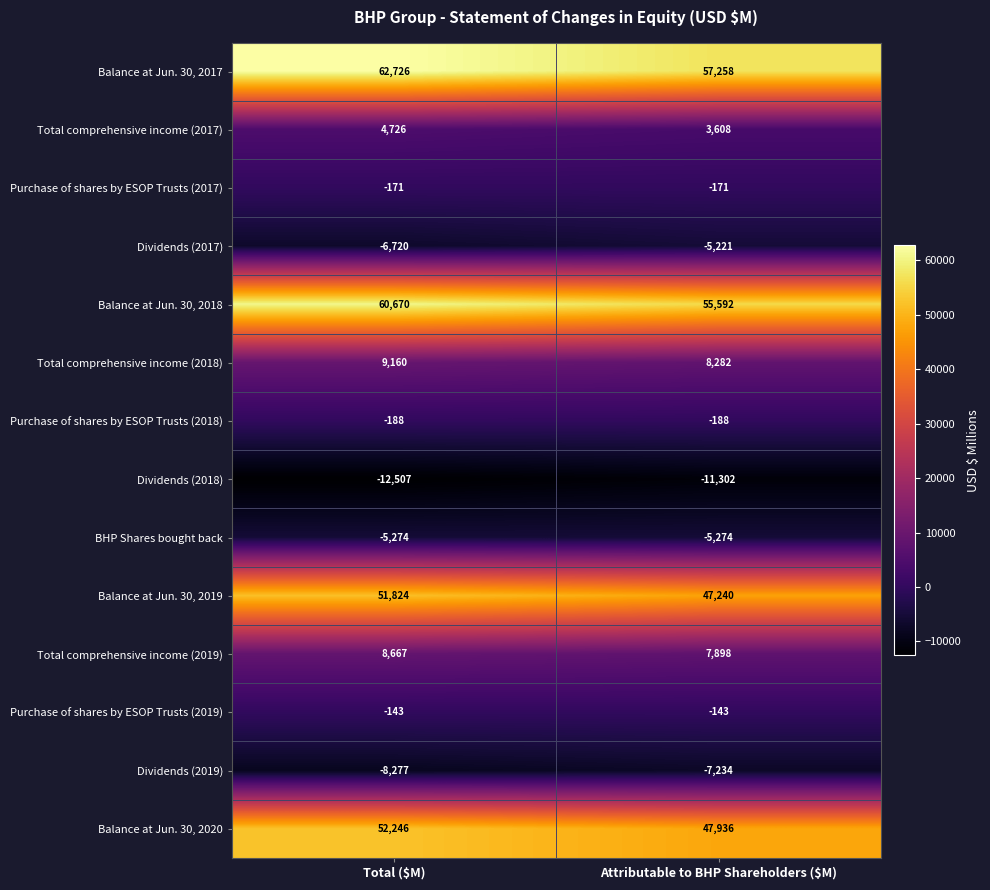

Is it true that Total comprehensive income (2019) equals 4116 at Attributable to BHP Shareholders ($M)?

False